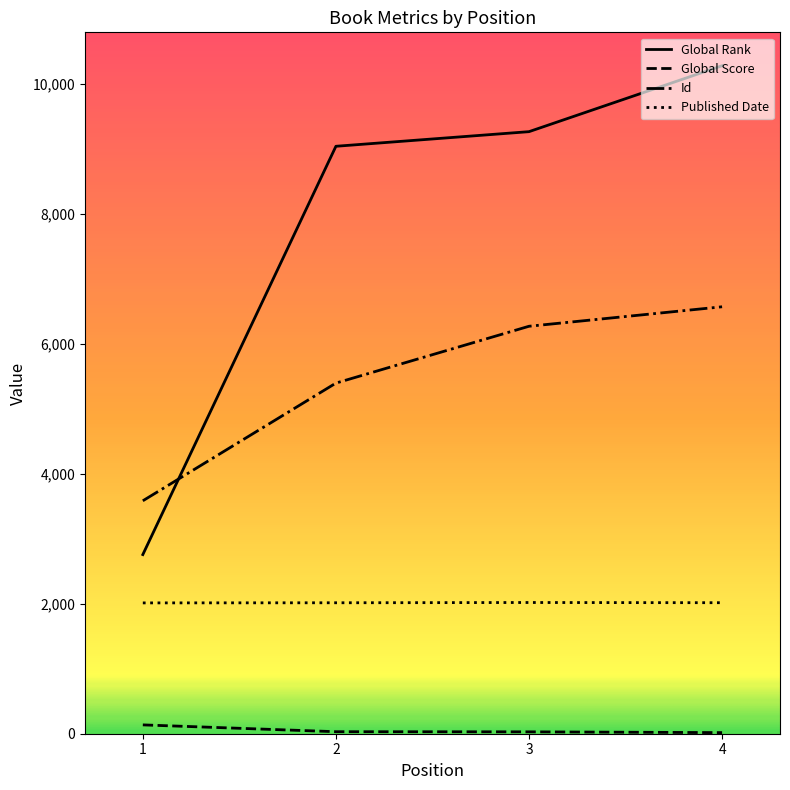

Which category has the highest value across all series?

4